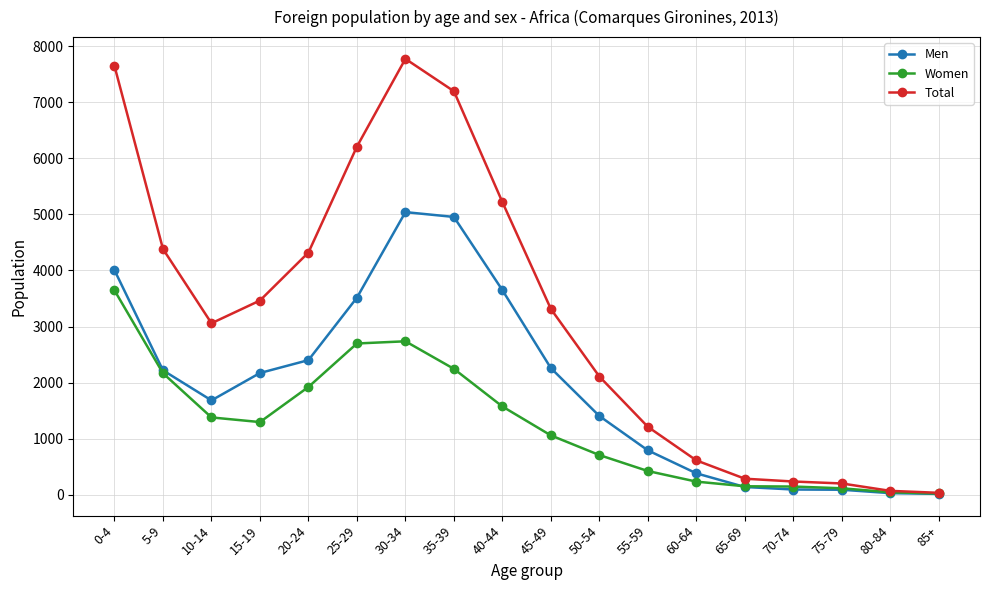

List the series in order of their peak value, highest first.

Total, Men, Women